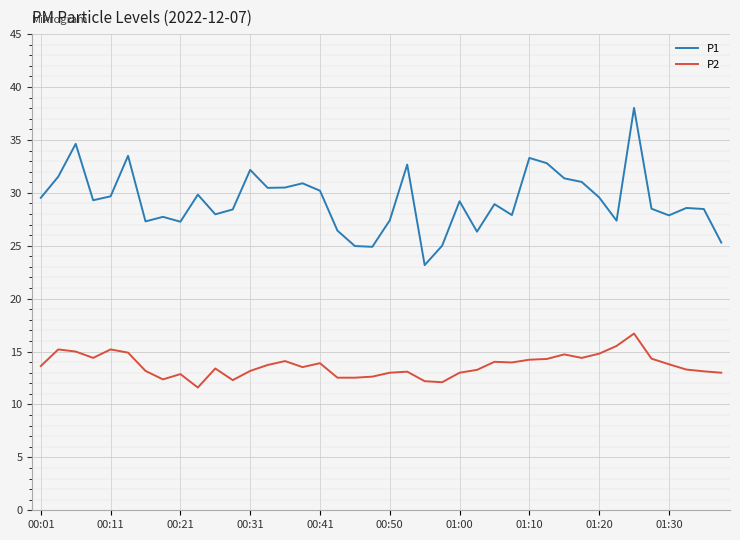

What is the difference between the maximum and minimum values in the P1 series?

14.9